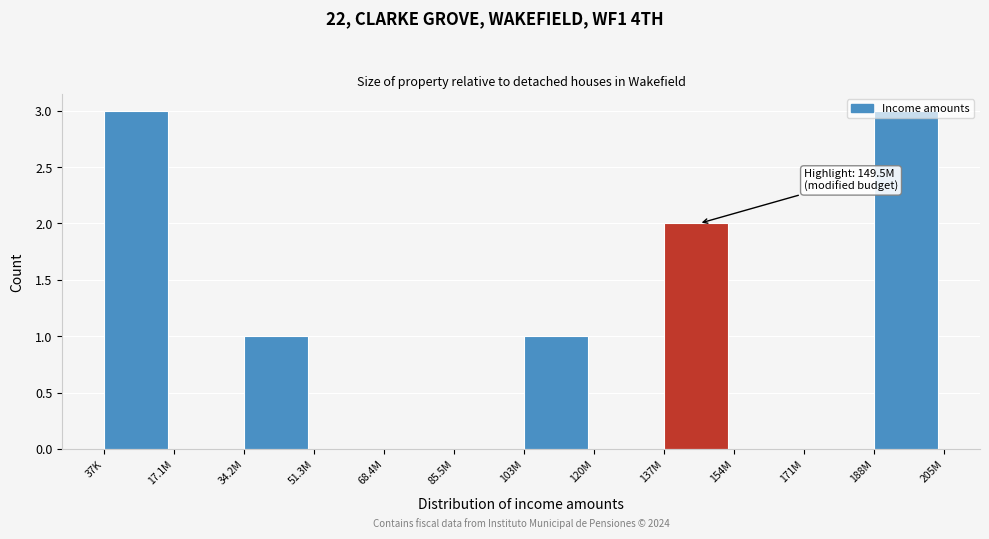

What is the change in value from 51.3M to 103M?

+1